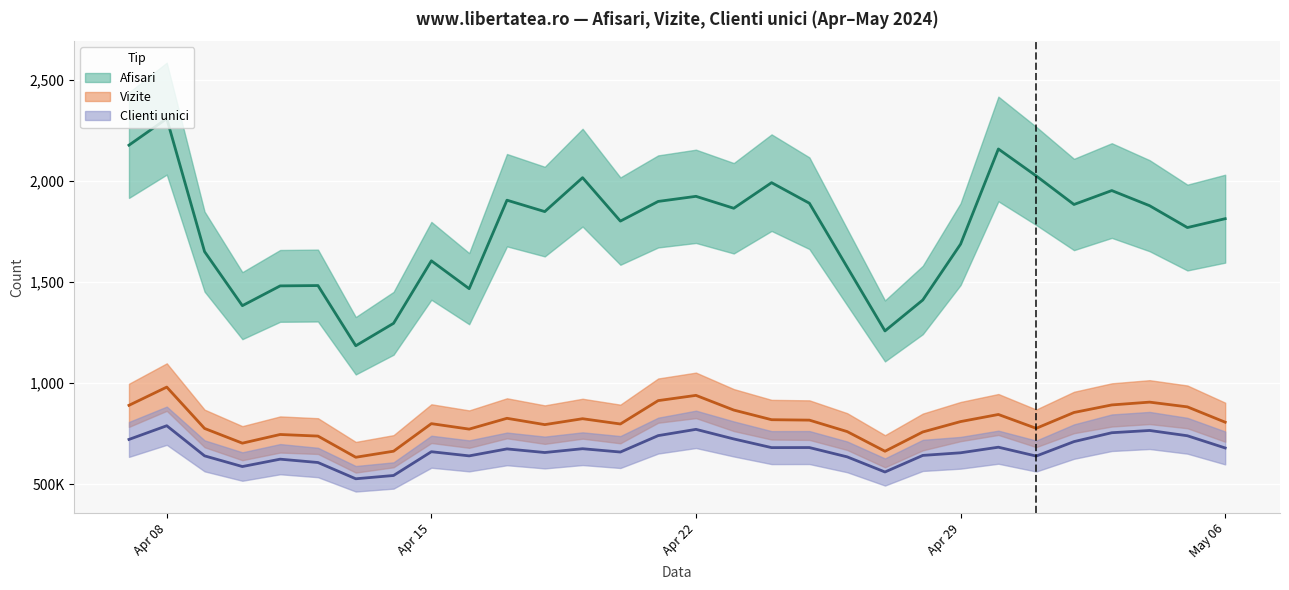

Is it true that Clienti unici equals 710470 at 2024.5.2?

True